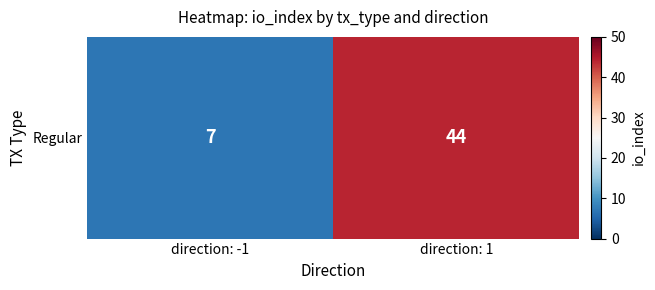

True or false: the data shows 12 at direction: -1.

False